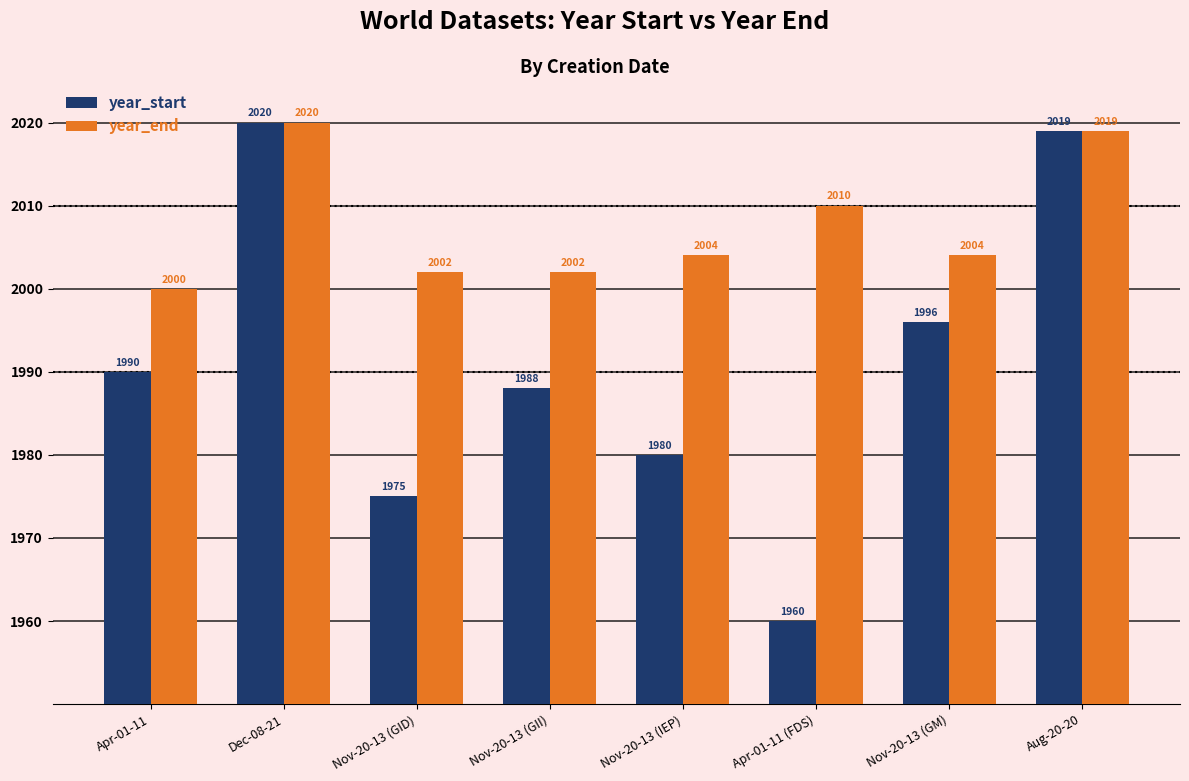

The year_end series shows 3106 at Apr-01-11 (FDS). True or false?

False